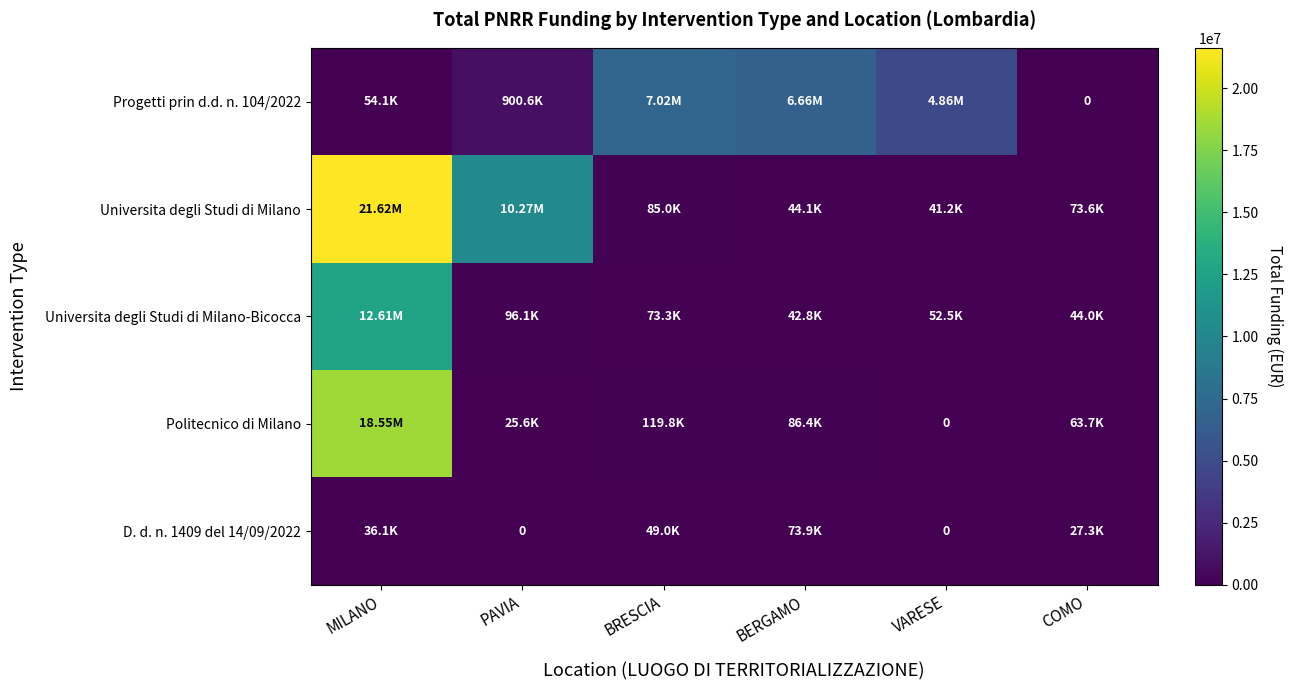

Between MILANO and BERGAMO, which is larger?

BERGAMO